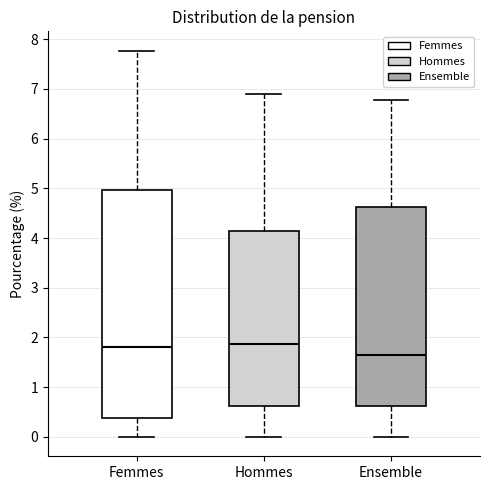

Reading left to right, read every box against the y-axis: the position of its median line, the range the box covers, and the ends of its whiskers. The values are not printed on the chart, so give them approximately, as read against the axis.

Femmes: median 1.8, box 0.4 to 5.0, whiskers 0.0 to 7.8
Hommes: median 1.9, box 0.6 to 4.1, whiskers 0.0 to 6.9
Ensemble: median 1.7, box 0.6 to 4.6, whiskers 0.0 to 6.8